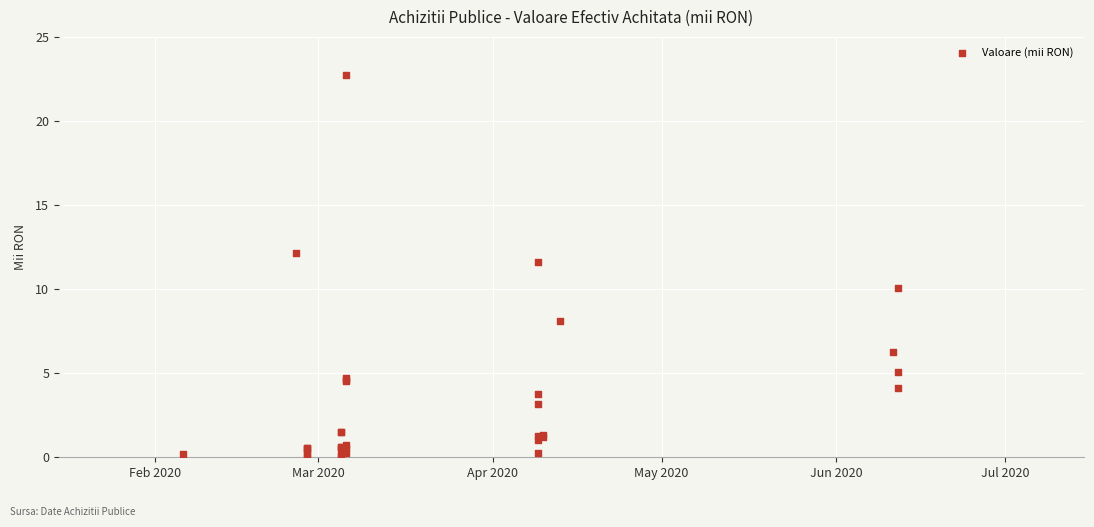

What Y value in the scatter plot is closest to 11?

11.6